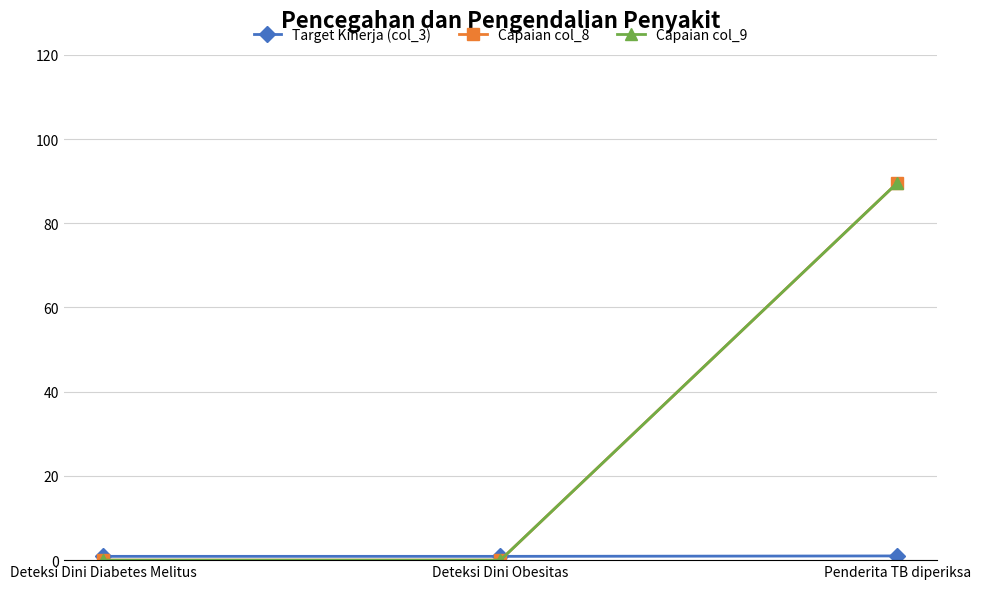

Is this an area chart (filled region under the line)?

No